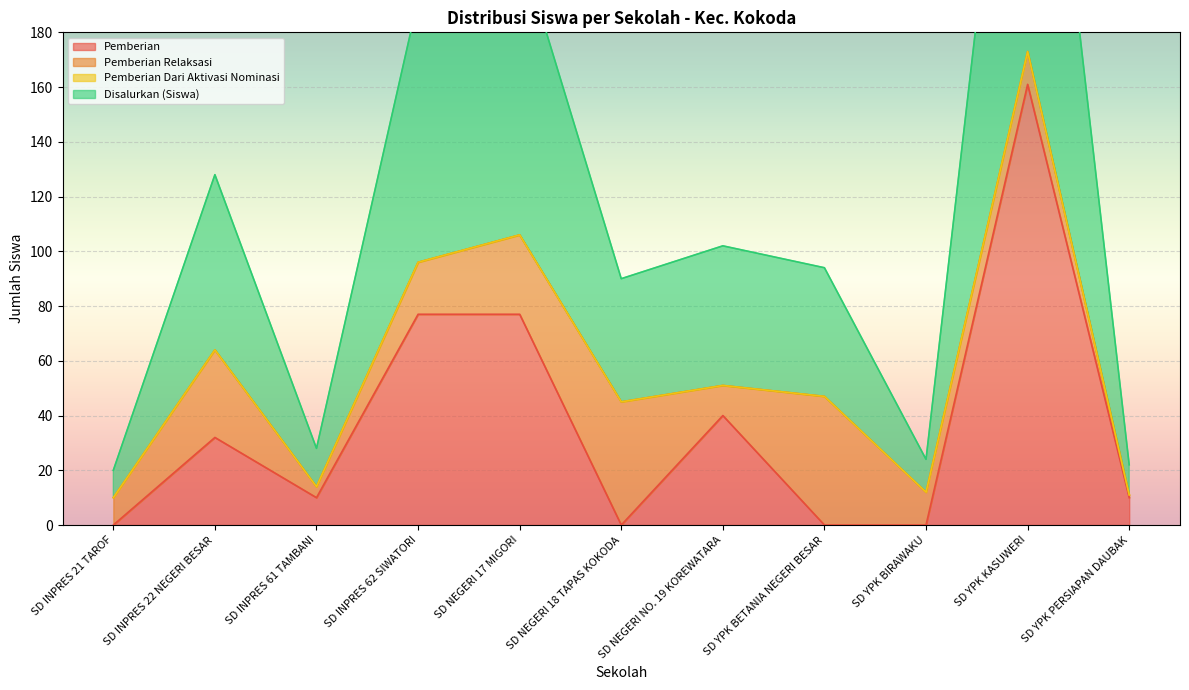

What is the difference between the Disalurkan (Siswa) values at SD YPK KASUWERI and SD INPRES 22 NEGERI BESAR?

109